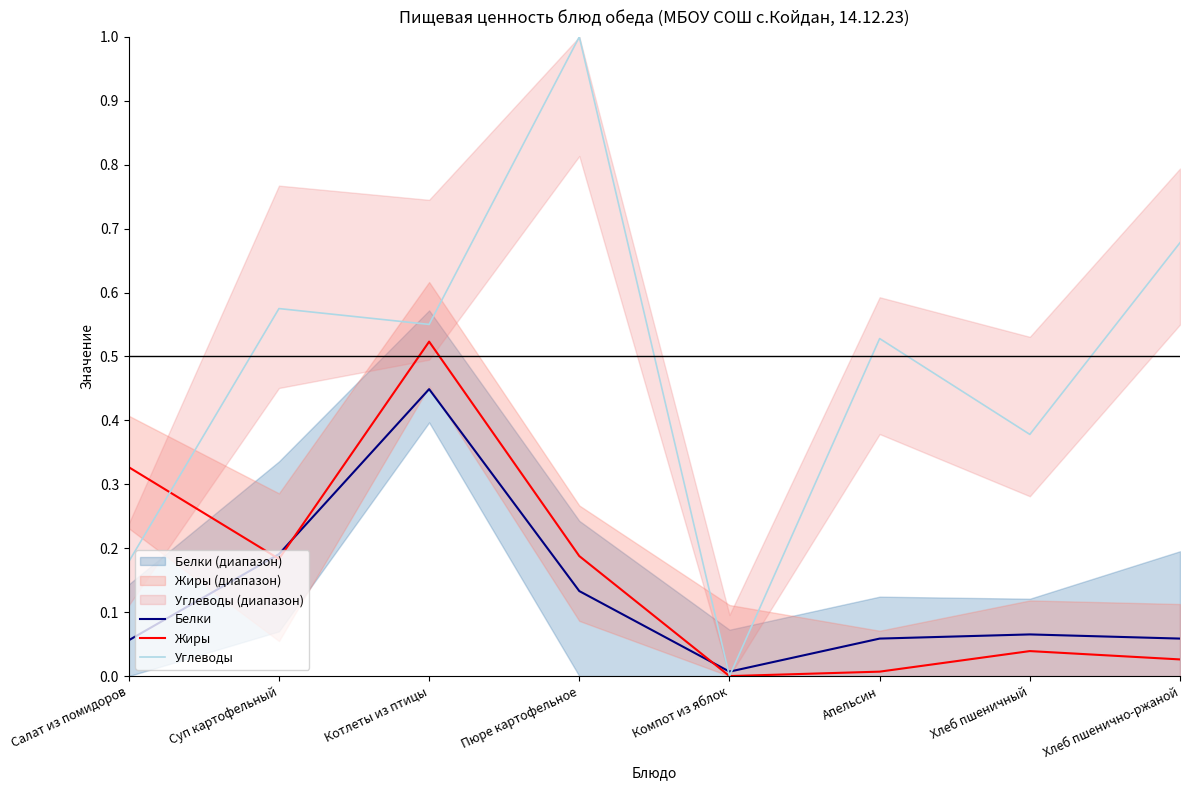

What is the label of the 1st point from the left?

Салат из помидоров